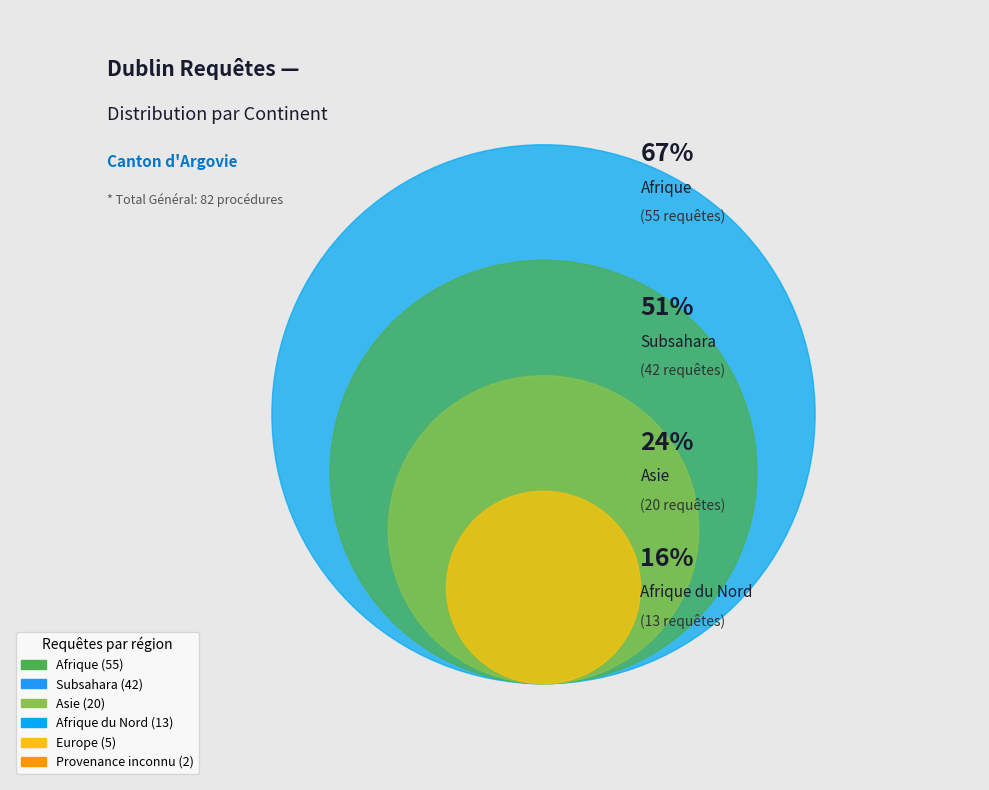

Is it true that Europe is 16% of the pie?

False